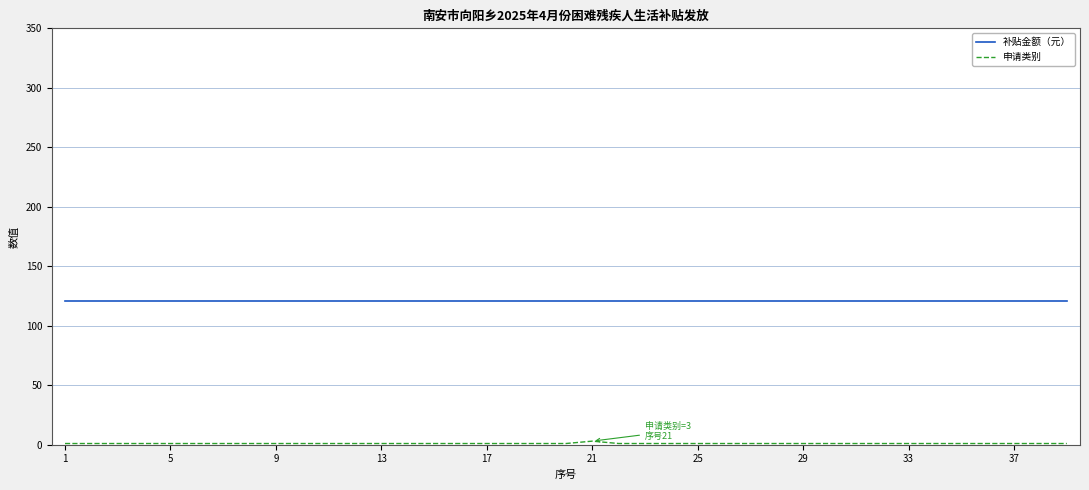

What is the highest value of the 补贴金额（元） series?

121